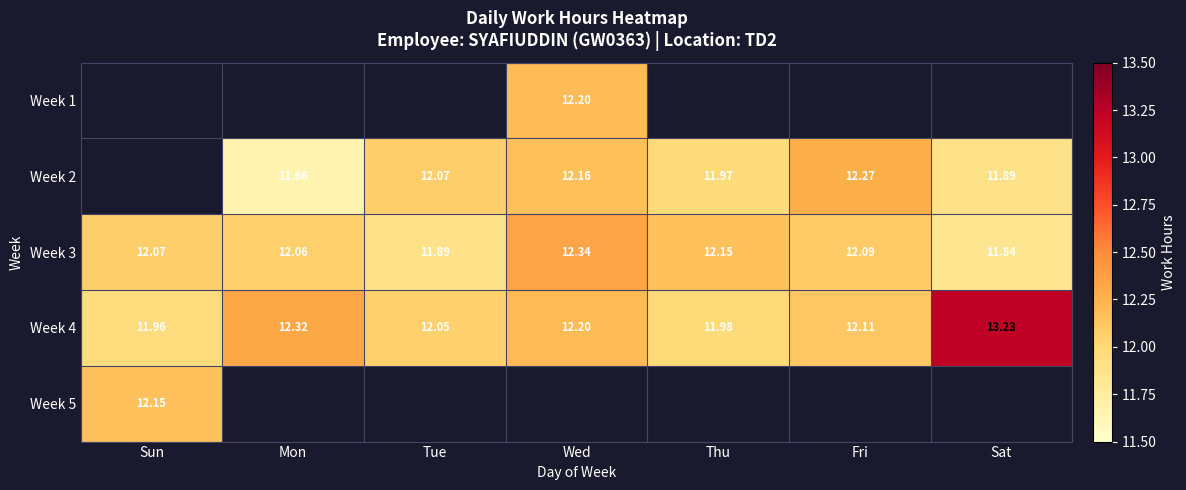

List the labels in order of Week 3 value, largest first.

Wed, Thu, Fri, Sun, Mon, Tue, Sat